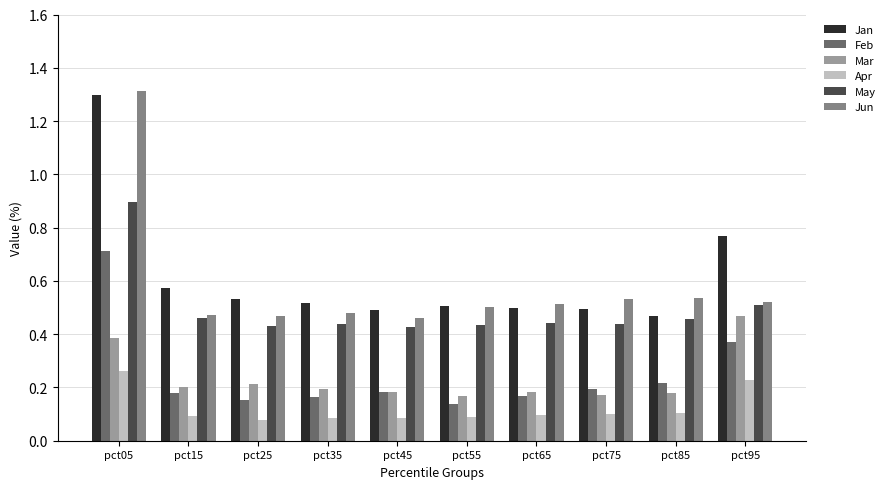

How many bars are there in each group?

6